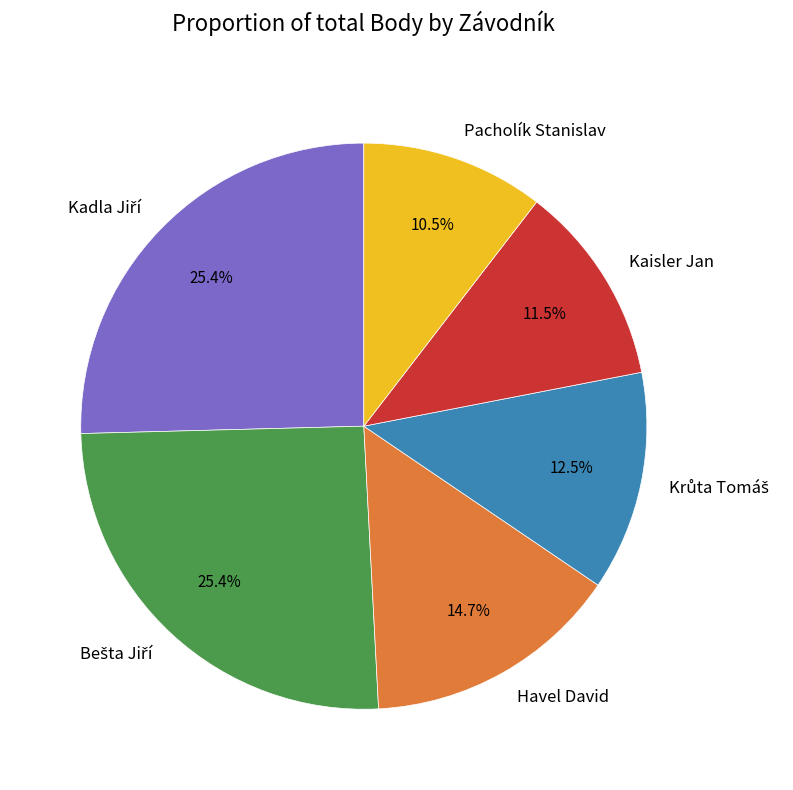

Which slice is the smallest?

Pacholík Stanislav